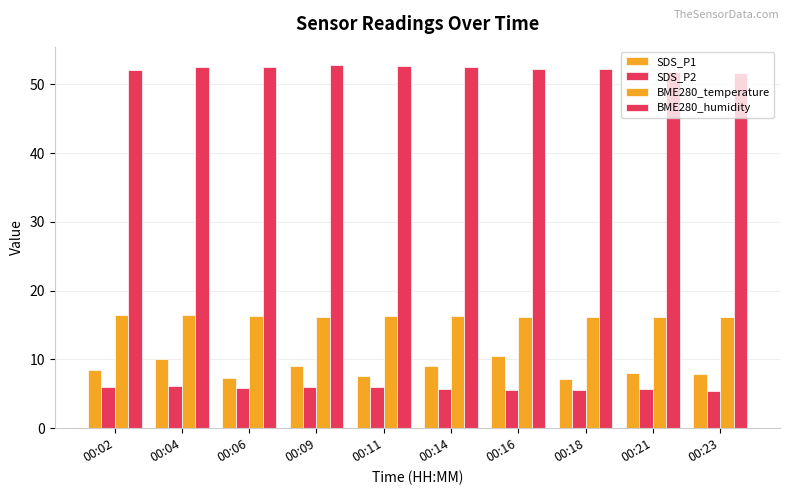

How many bars are there in total?

40